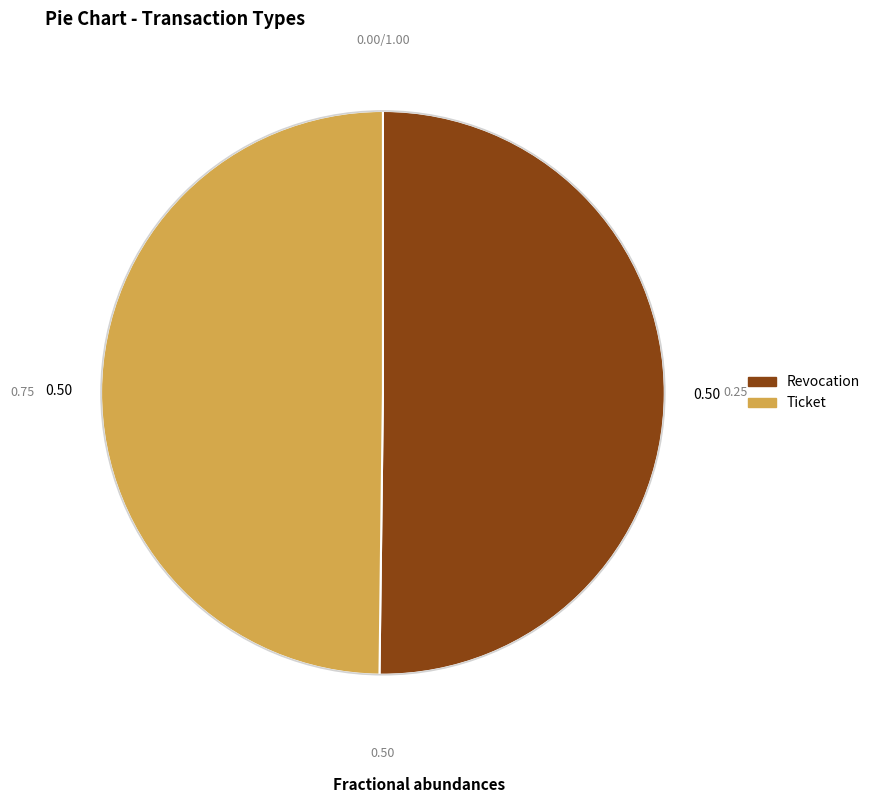

Count the number of slices in the pie.

2